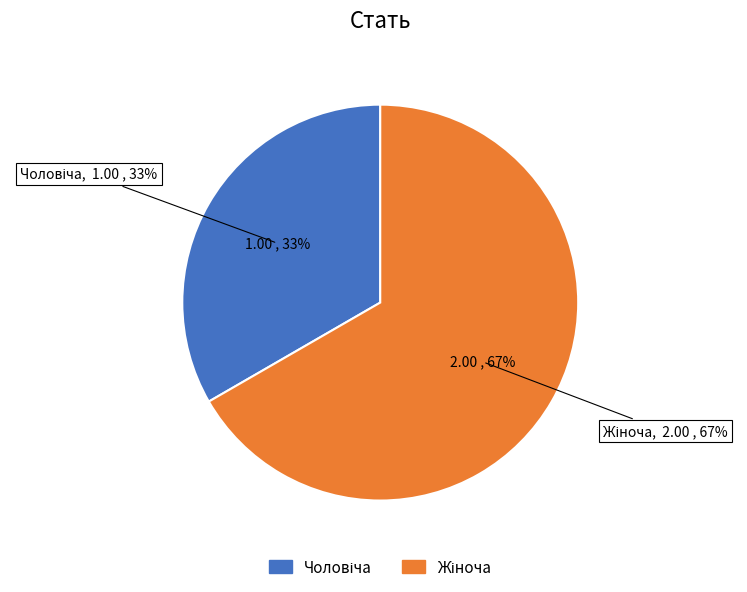

The Жіноча slice represents 56% of the pie. True or false?

False